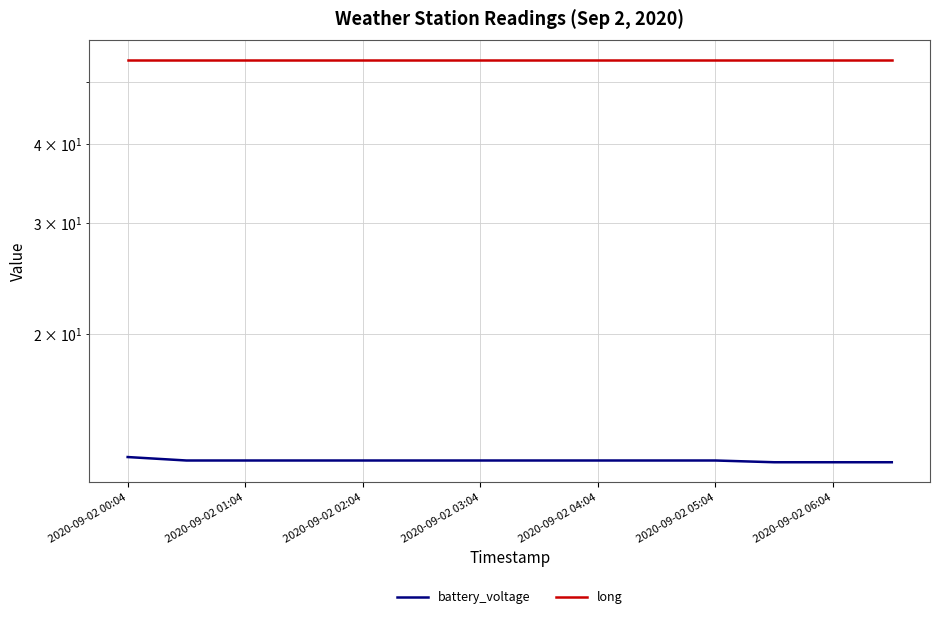

What is the average value of the long series?

54.3